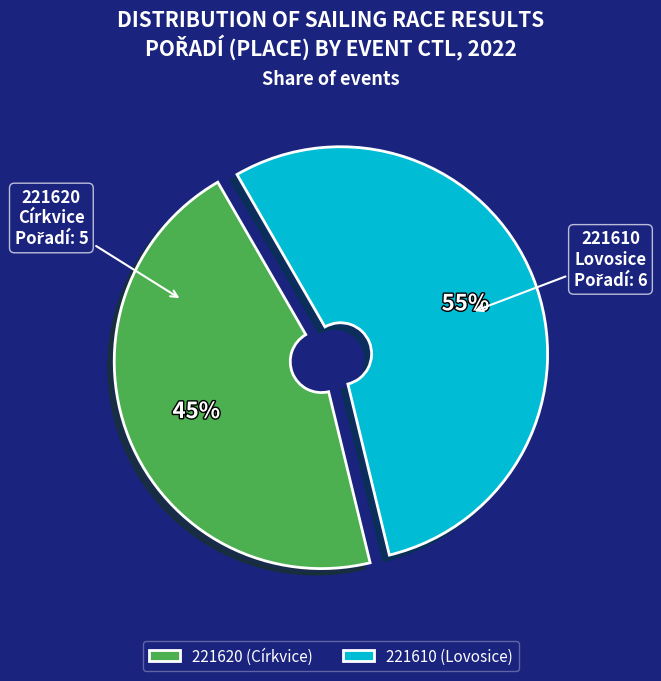

How many segments does this pie chart have?

2